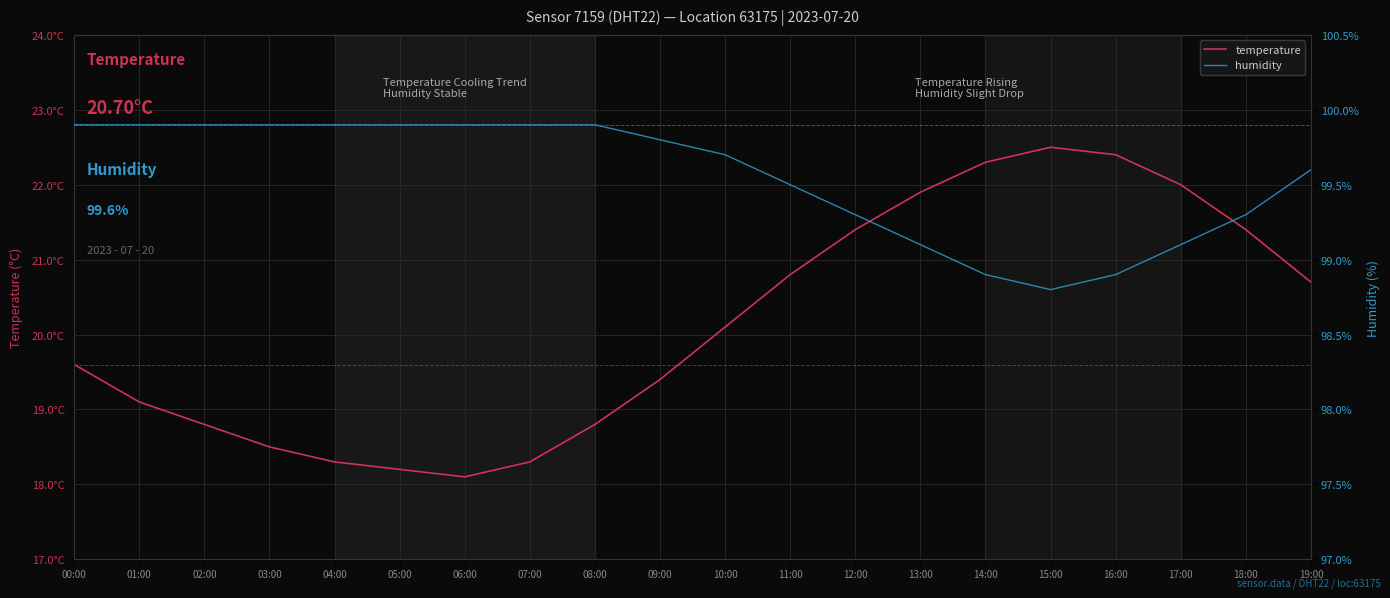

What position from the left is 00:00?

1